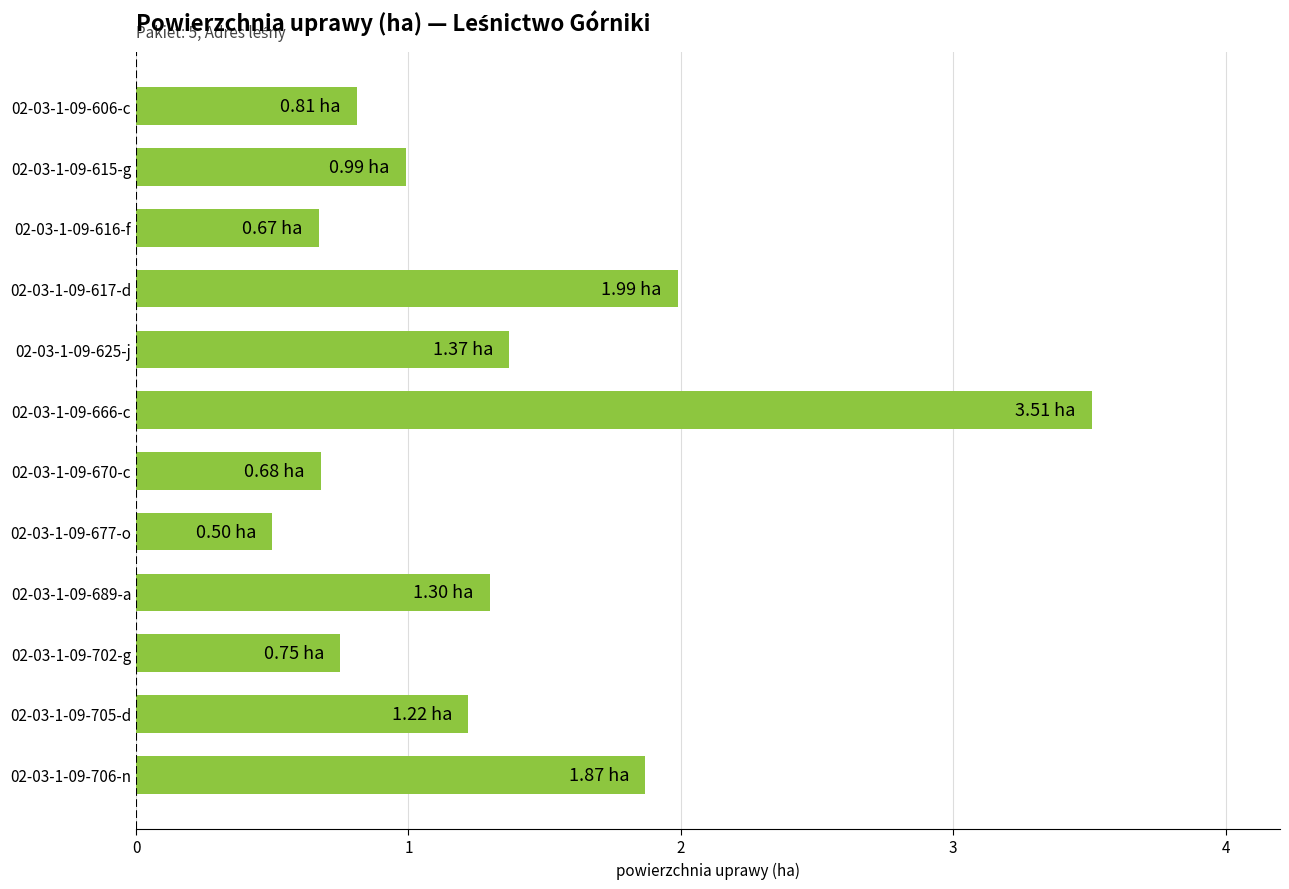

What is the difference between the values at 02-03-1-09-689-a and 02-03-1-09-616-f?

0.6